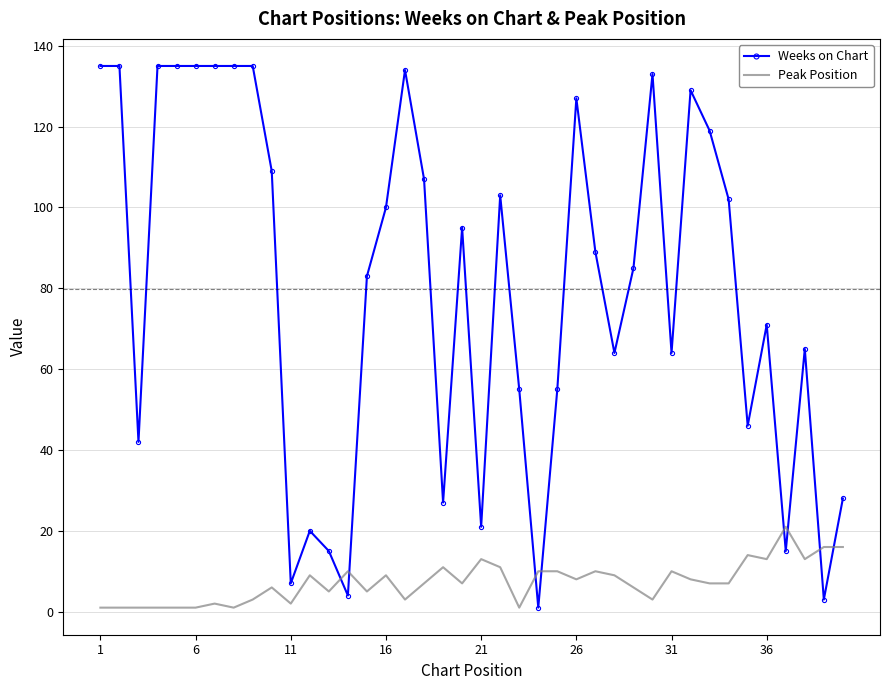

How many times do Weeks on Chart and Peak Position cross each other?

8